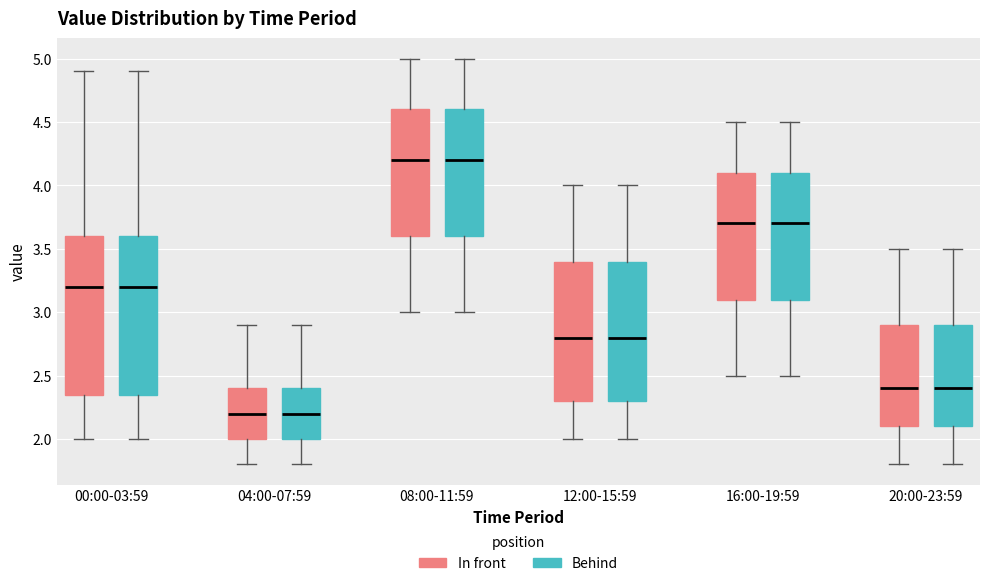

Reading left to right, transcribe this box plot: for each box, give where its median line is, the range the box spans, and where its two whiskers end, as read against the y-axis. The values are not printed on the chart, so give them approximately, as read against the axis.

00:00-03:59 (In front): median 3.20, box 2.35 to 3.60, whiskers 2.00 to 4.90
00:00-03:59 (Behind): median 3.20, box 2.35 to 3.60, whiskers 2.00 to 4.90
04:00-07:59 (In front): median 2.20, box 2.00 to 2.40, whiskers 1.80 to 2.90
04:00-07:59 (Behind): median 2.20, box 2.00 to 2.40, whiskers 1.80 to 2.90
08:00-11:59 (In front): median 4.20, box 3.60 to 4.60, whiskers 3.00 to 5.00
08:00-11:59 (Behind): median 4.20, box 3.60 to 4.60, whiskers 3.00 to 5.00
12:00-15:59 (In front): median 2.80, box 2.30 to 3.40, whiskers 2.00 to 4.00
12:00-15:59 (Behind): median 2.80, box 2.30 to 3.40, whiskers 2.00 to 4.00
16:00-19:59 (In front): median 3.70, box 3.10 to 4.10, whiskers 2.50 to 4.50
16:00-19:59 (Behind): median 3.70, box 3.10 to 4.10, whiskers 2.50 to 4.50
20:00-23:59 (In front): median 2.40, box 2.10 to 2.90, whiskers 1.80 to 3.50
20:00-23:59 (Behind): median 2.40, box 2.10 to 2.90, whiskers 1.80 to 3.50